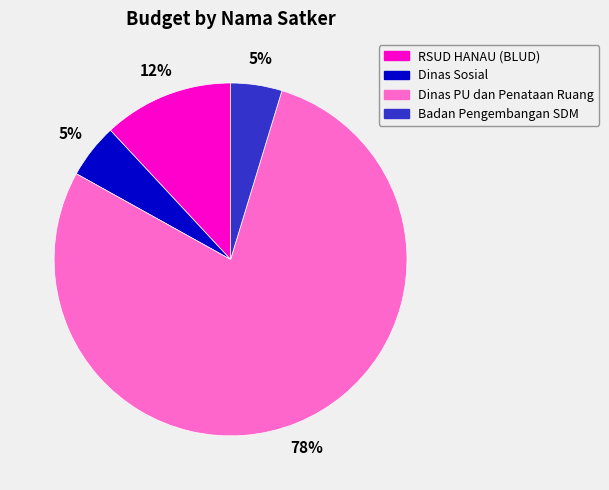

To the nearest percent, what is the average slice percentage?

25%